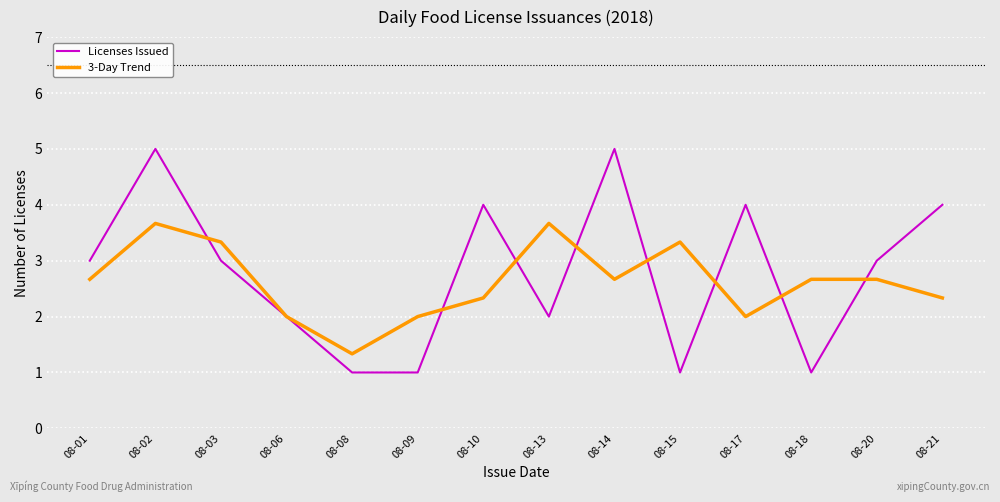

Which series has the largest range (max minus min)?

Licenses Issued